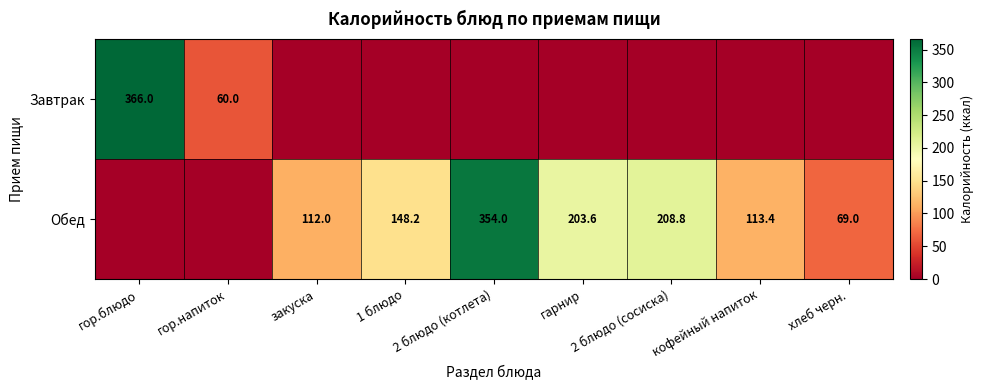

Is it true that Обед equals 122.2 at хлеб черн.?

False